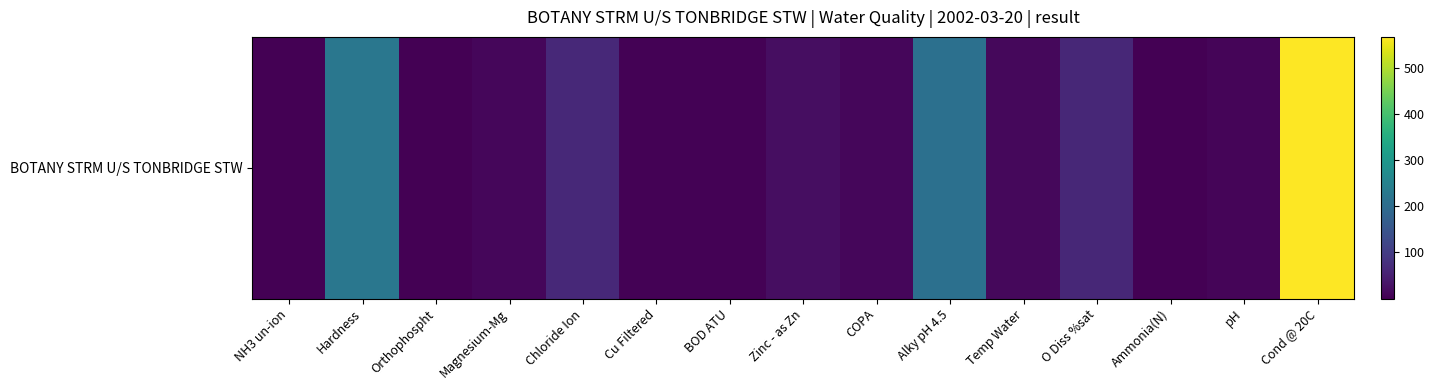

Reading left to right, list all the values displayed in this chart.

NH3 un-ion=0.0	Hardness=225.0	Orthophospht=0.9	Magnesium-Mg=10.1	Chloride Ion=64.7	Cu Filtered=3.1	BOD ATU=4.4	Zinc - as Zn=20.9	COPA=10.0	Alky pH 4.5=210.0	Temp Water=11.9	O Diss %sat=62.8	Ammonia(N)=0.4	pH=7.5	Cond @ 20C=568.0